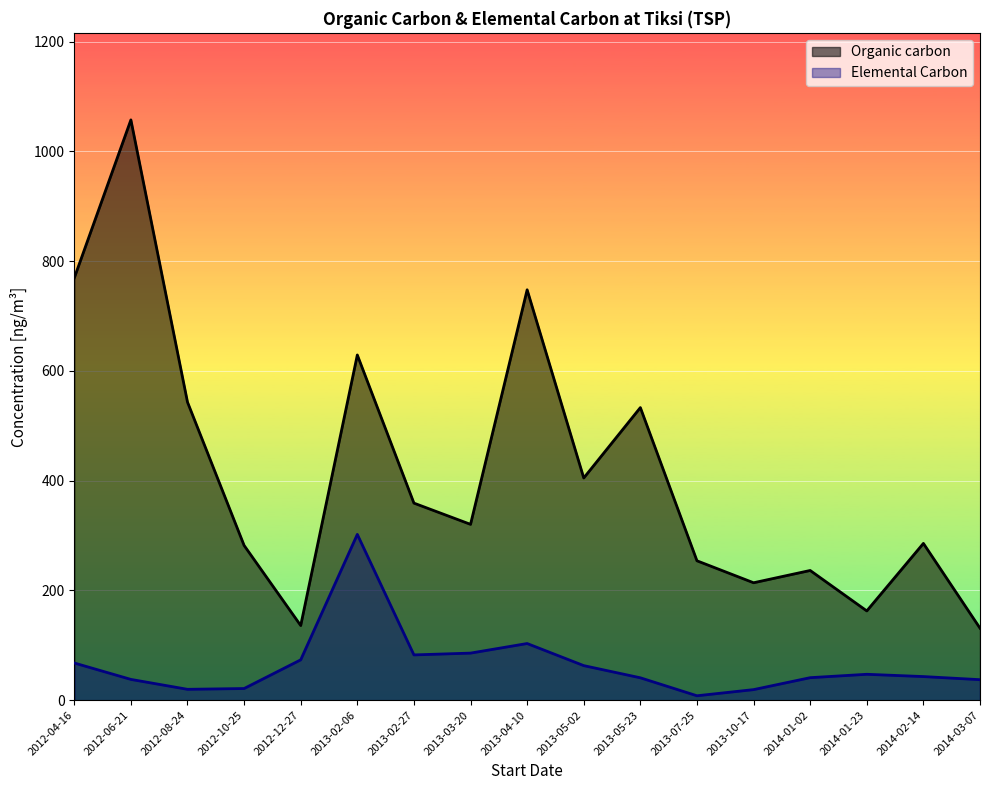

True or false: Organic carbon has more than 2 points higher than both neighbors.

True